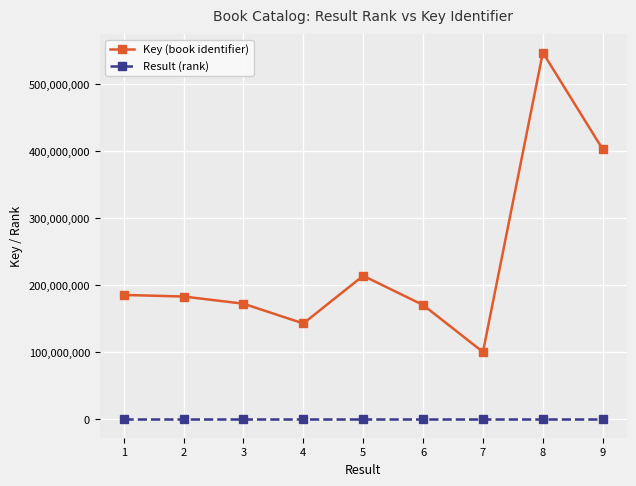

What is the average value of the Key (book identifier) series?

235298101